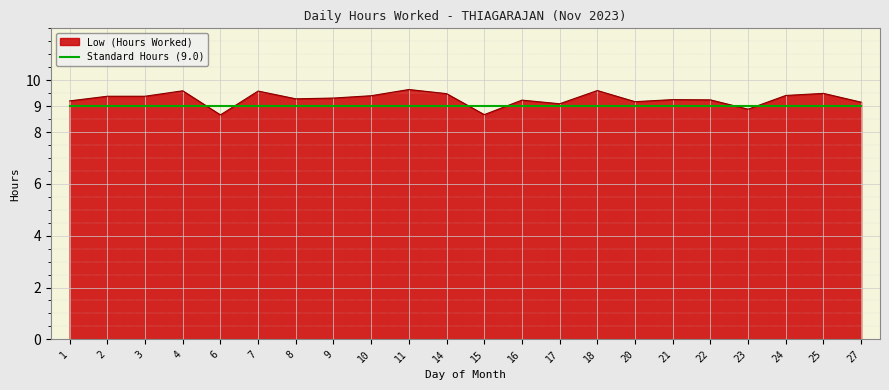

True or false: Standard Hours (9.0) has a value of 9.0 at 18.

True